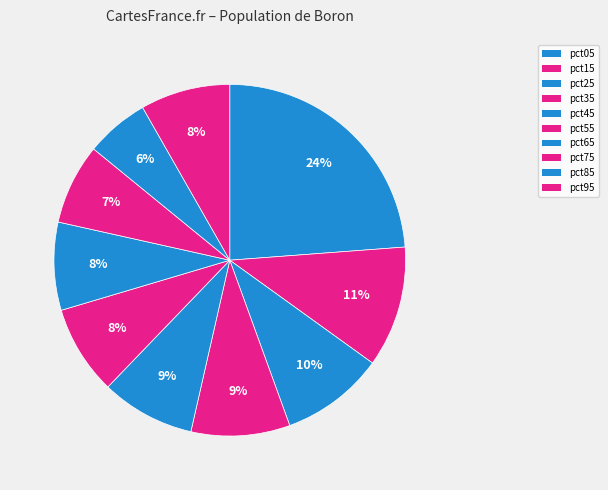

To the nearest percent, what percentage of the pie is pct95?

8%